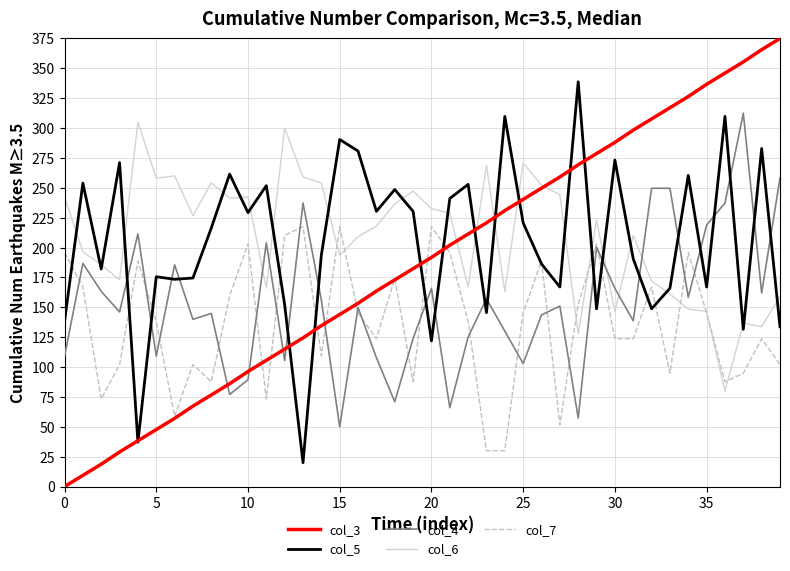

What is the highest value of the col_5 series?

338.8